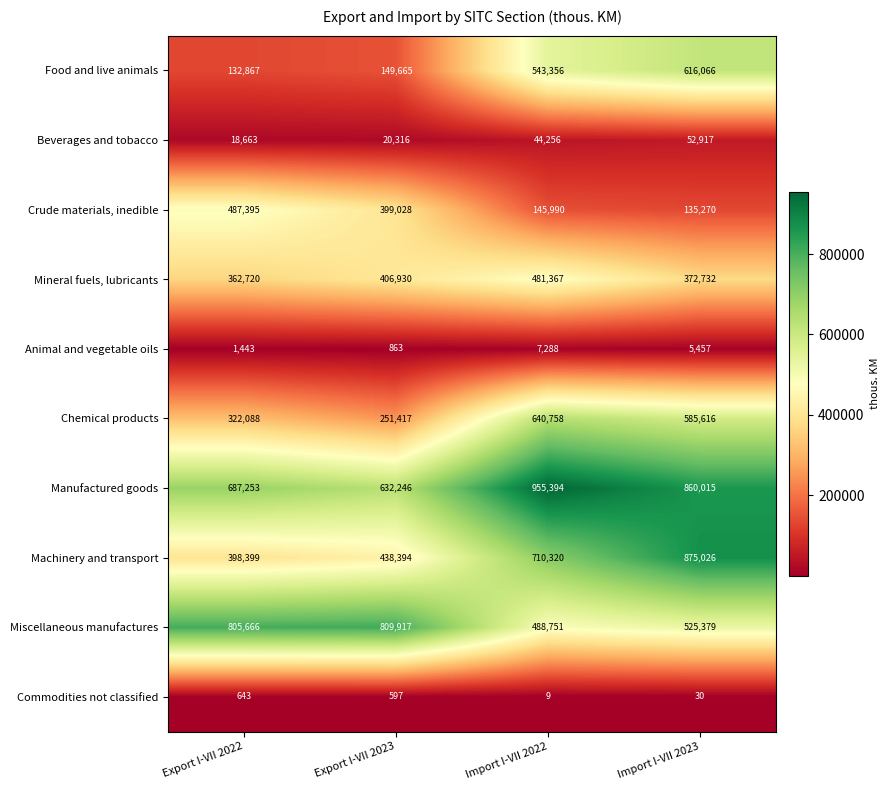

Which series has the largest total across all categories?

Manufactured goods